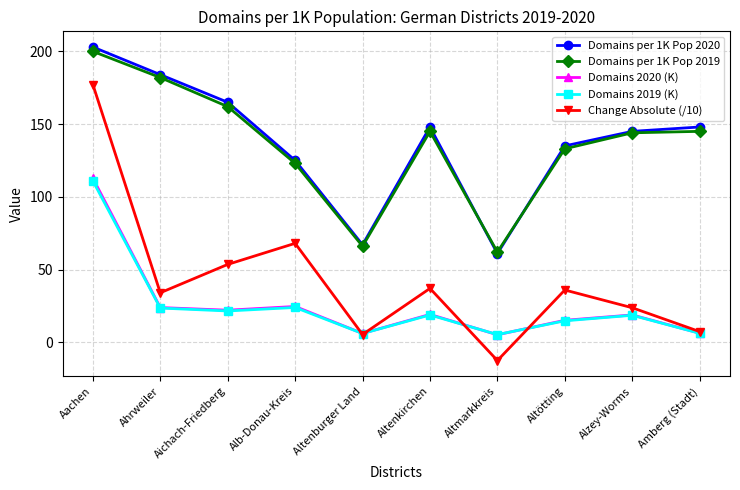

True or false: Change Absolute (/10) and Domains 2019 (K) intersect in this chart.

True